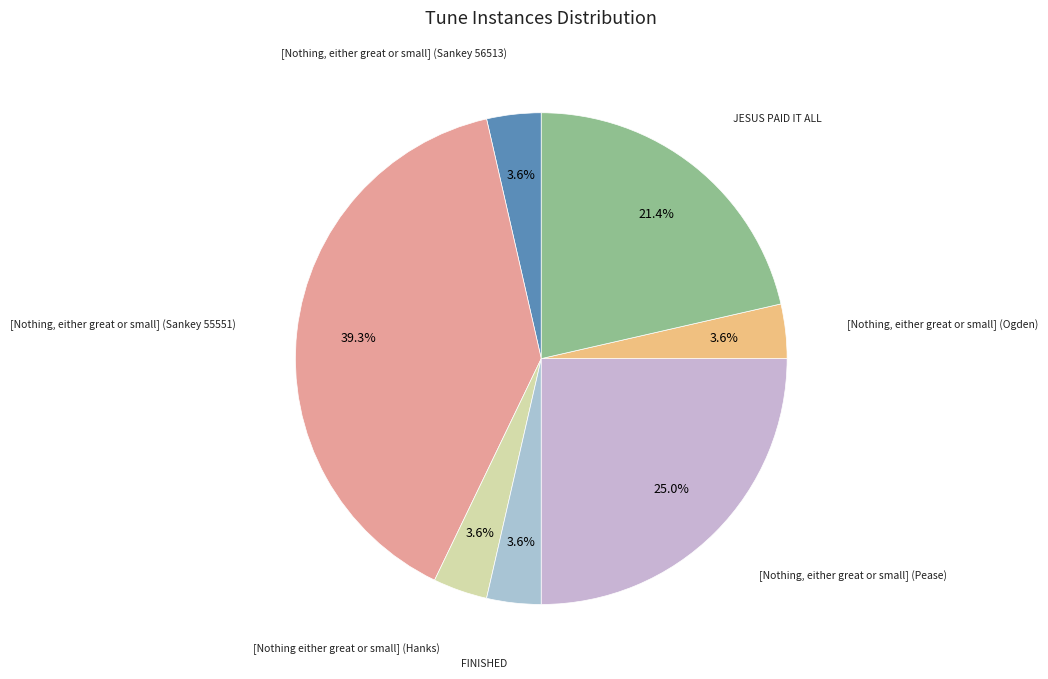

Count the number of slices in the pie.

7